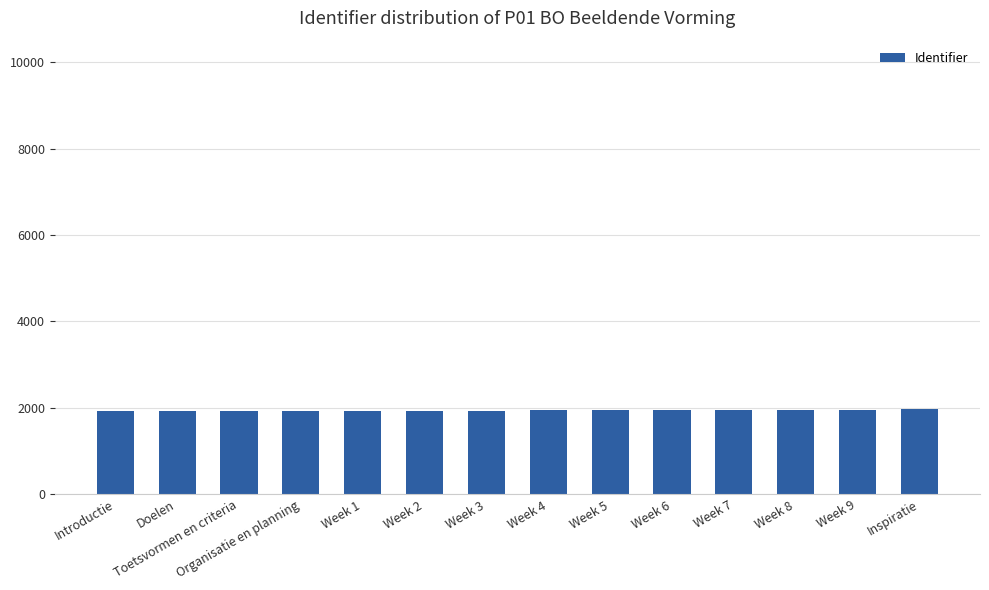

What is the change in value from Organisatie en planning to Week 4?

+14